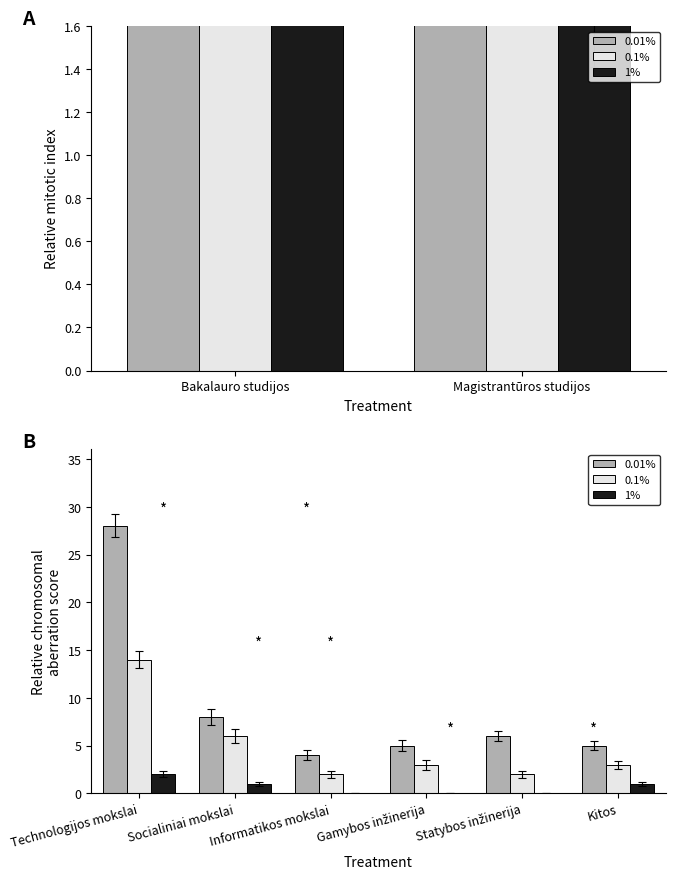

What is the difference between the second highest and minimum values in the 0.01% series?

4